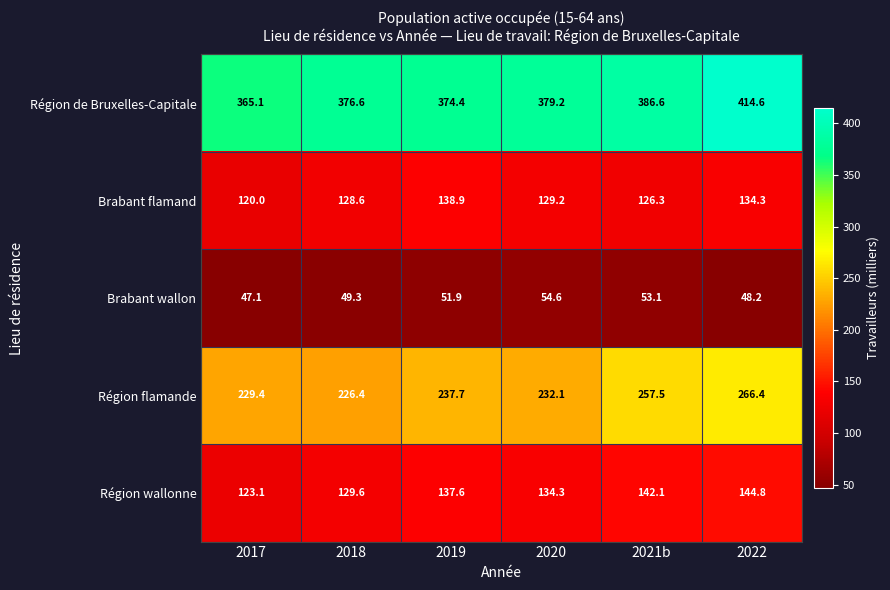

What is the lowest value of the Région de Bruxelles-Capitale series?

365.1